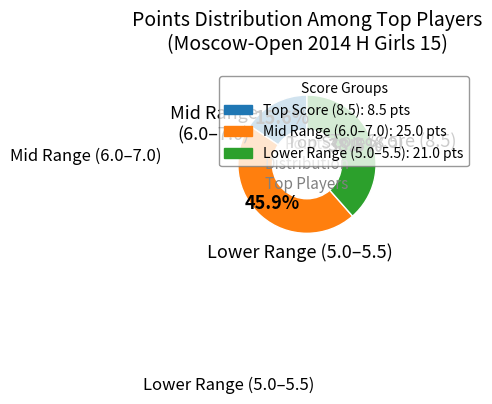

Is there a majority slice in this chart?

No